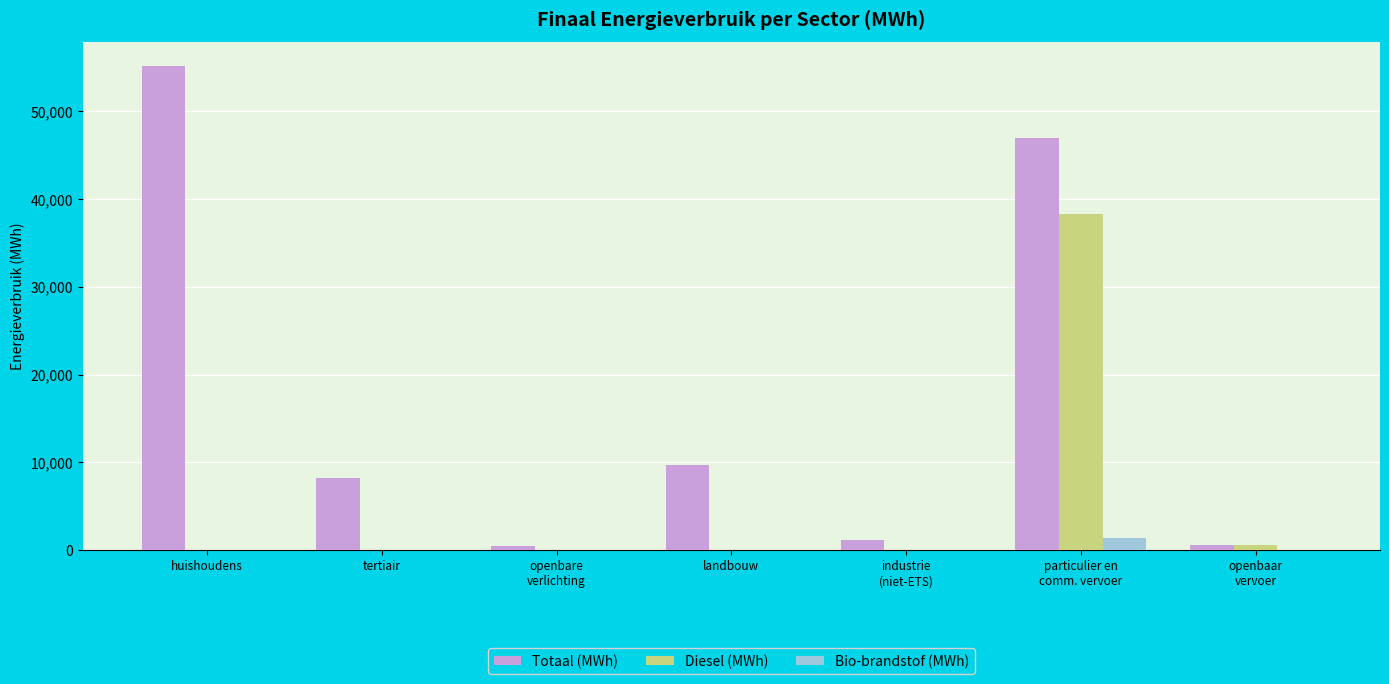

What is the sum of all Diesel (MWh) values?

38860.6